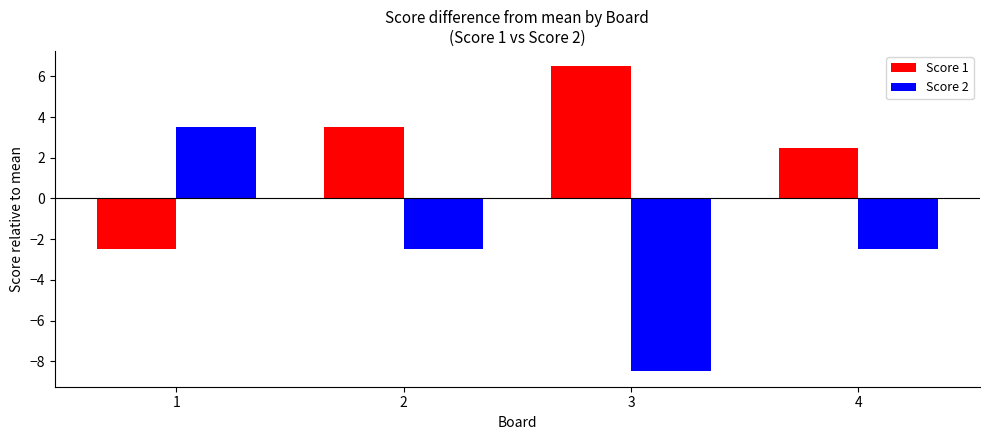

Read the Score 2 value at 3.

-8.5